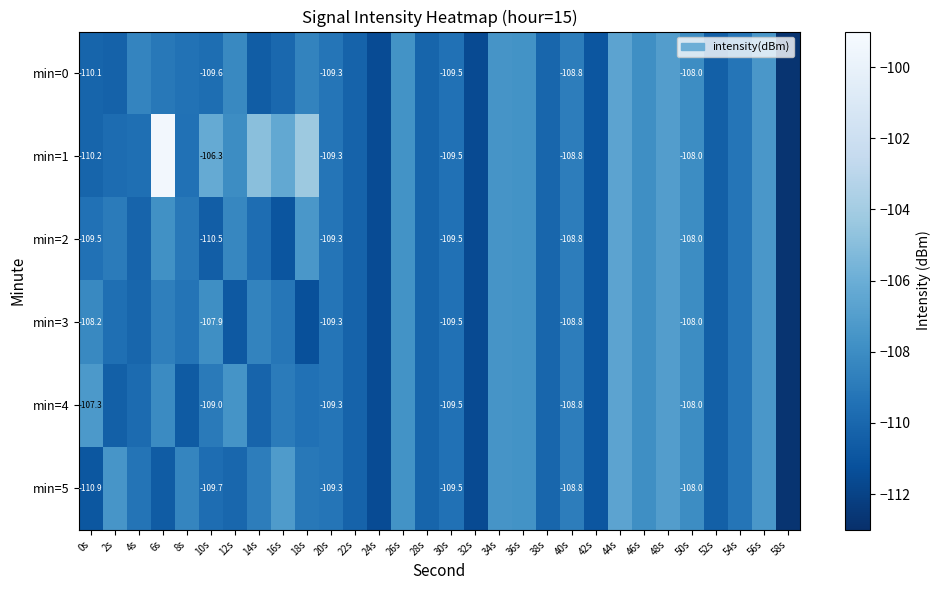

At which category does the chart reach its peak across all series?

6s